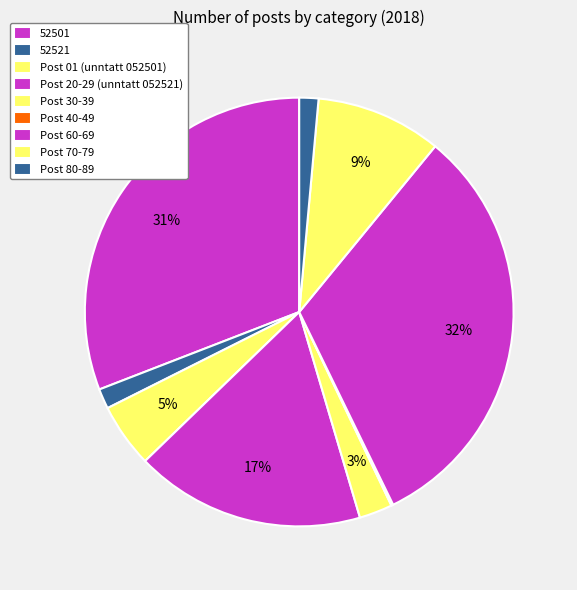

Does Post 30-39 account for over 50% of the chart?

No